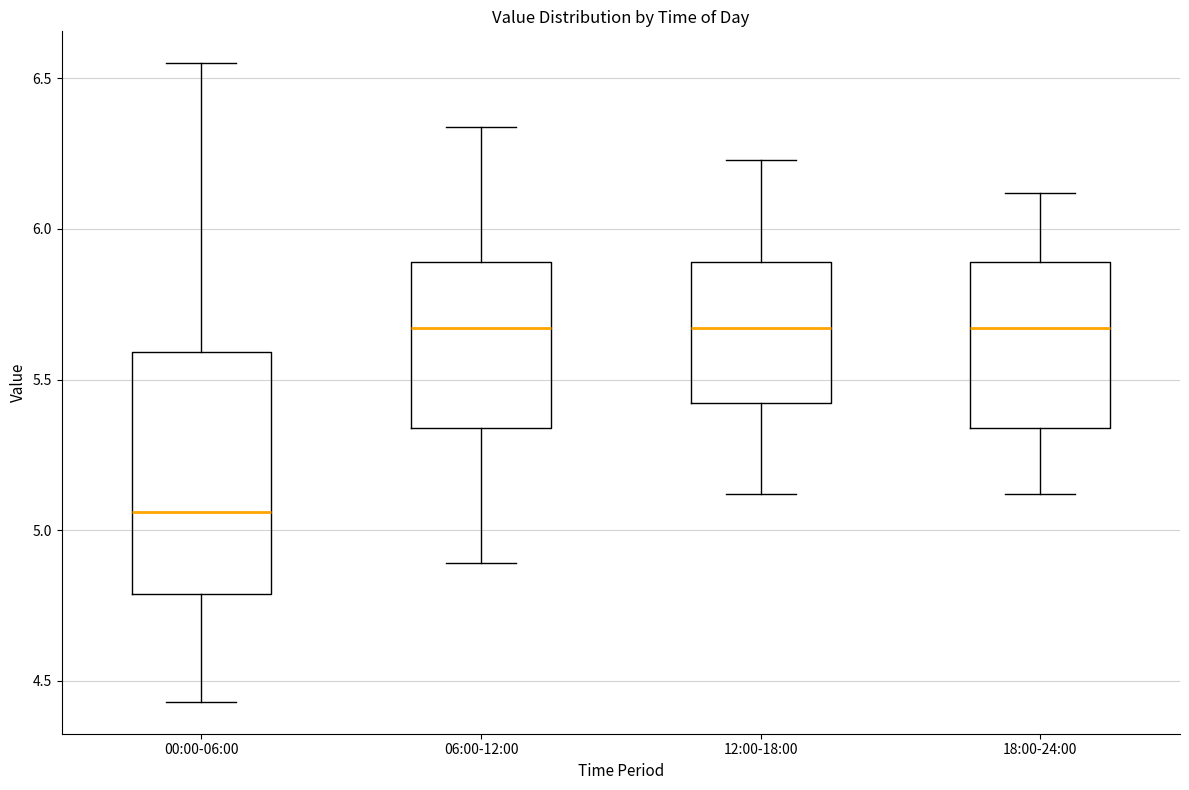

Comparing the boxes themselves (not the whiskers), which one is the tallest?

00:00-06:00